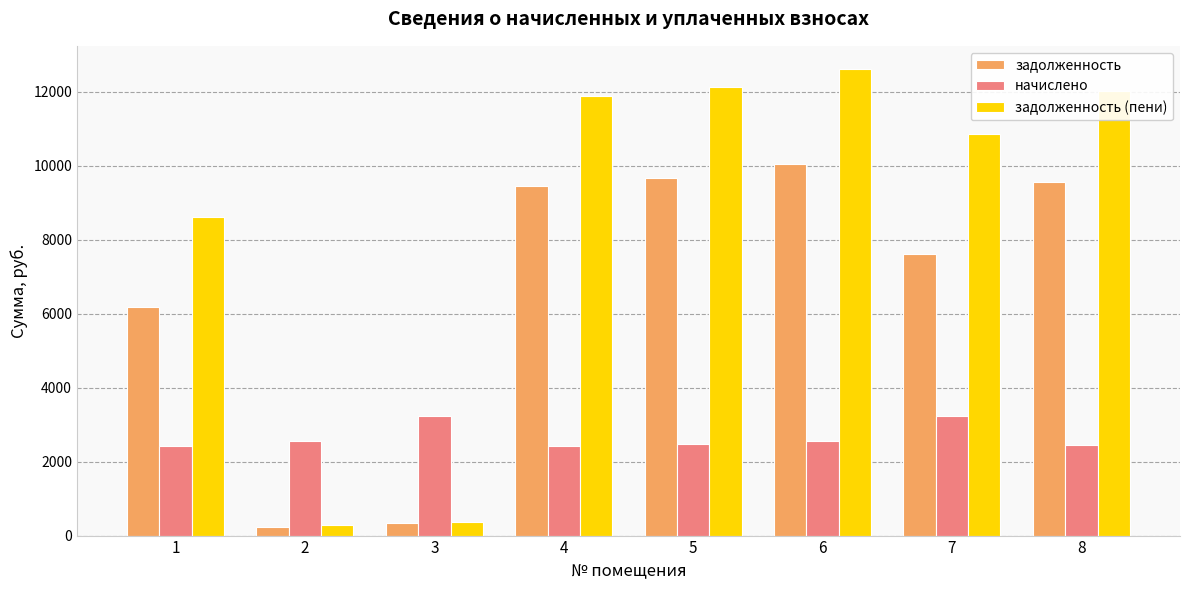

What is the sum of the начислено values at 7 and 8?

5689.8